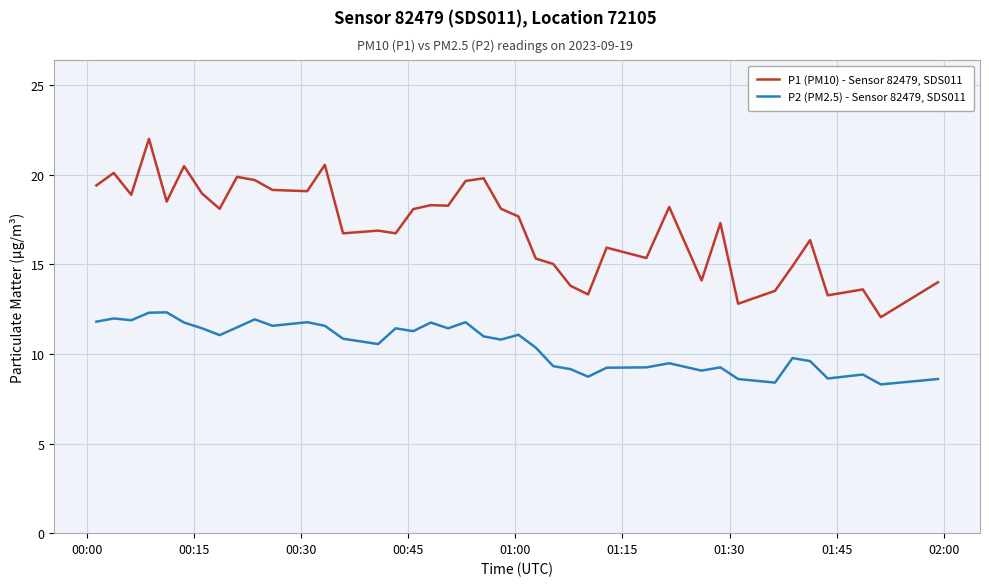

What is the sum of all P1 (PM10) - Sensor 82479, SDS011 values?

683.8